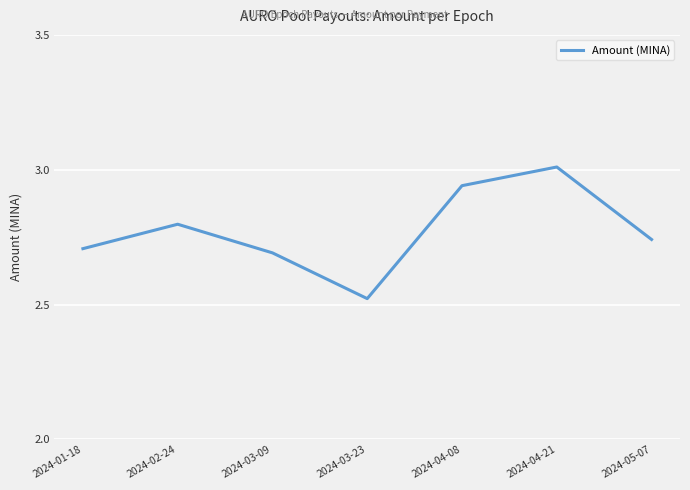

What position from the left is 2024-03-09?

3